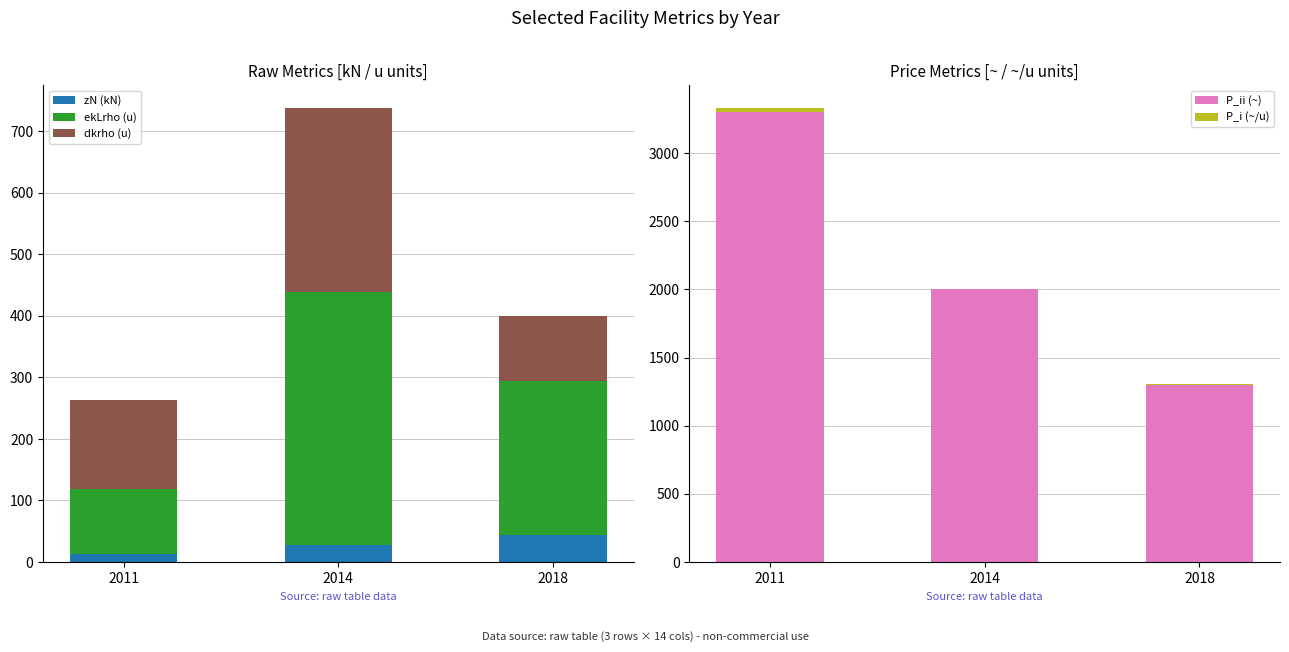

How many groups of bars are there?

3